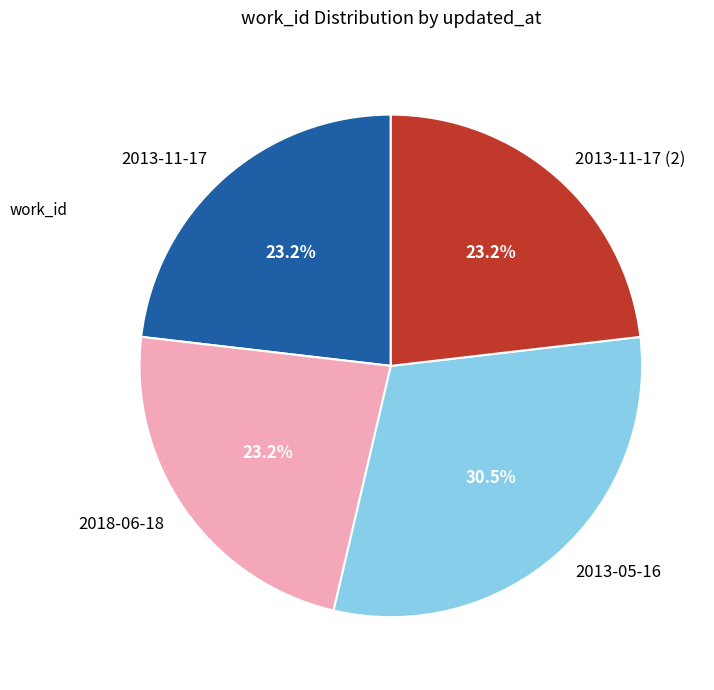

Which category has the biggest portion of the pie?

2013-05-16